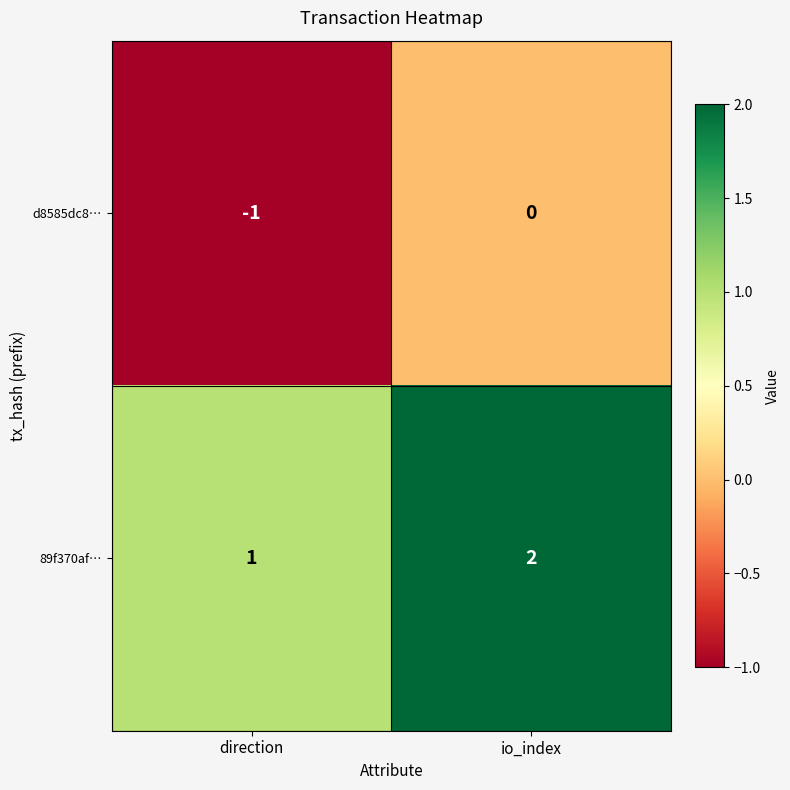

How many data points in 89f370af… are less than 2?

1